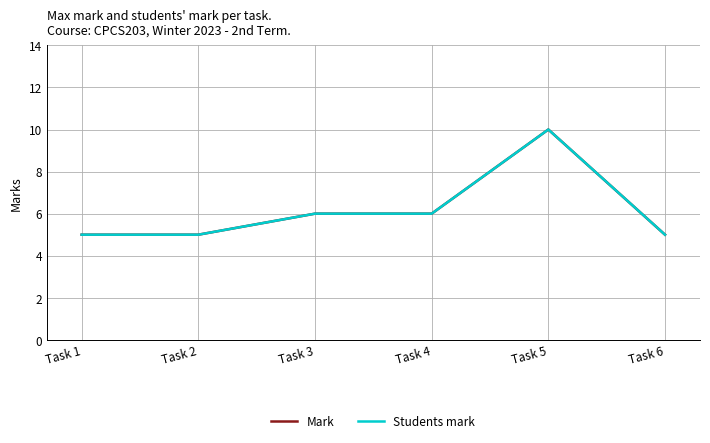

Reading left to right, extract all data points from this chart.

Mark: 5	5	6	6	10	5
Students mark: 5	5	6	6	10	5